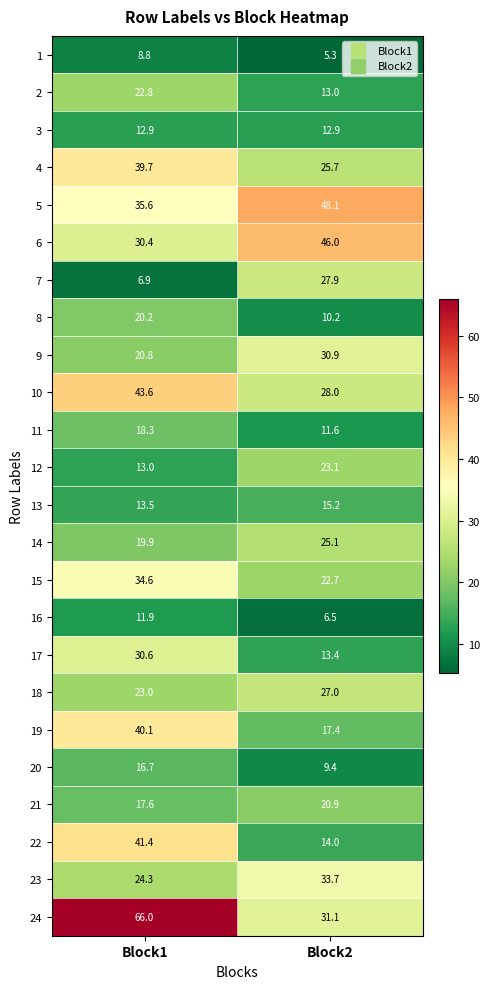

What is the average value of the 20 series?

13.1